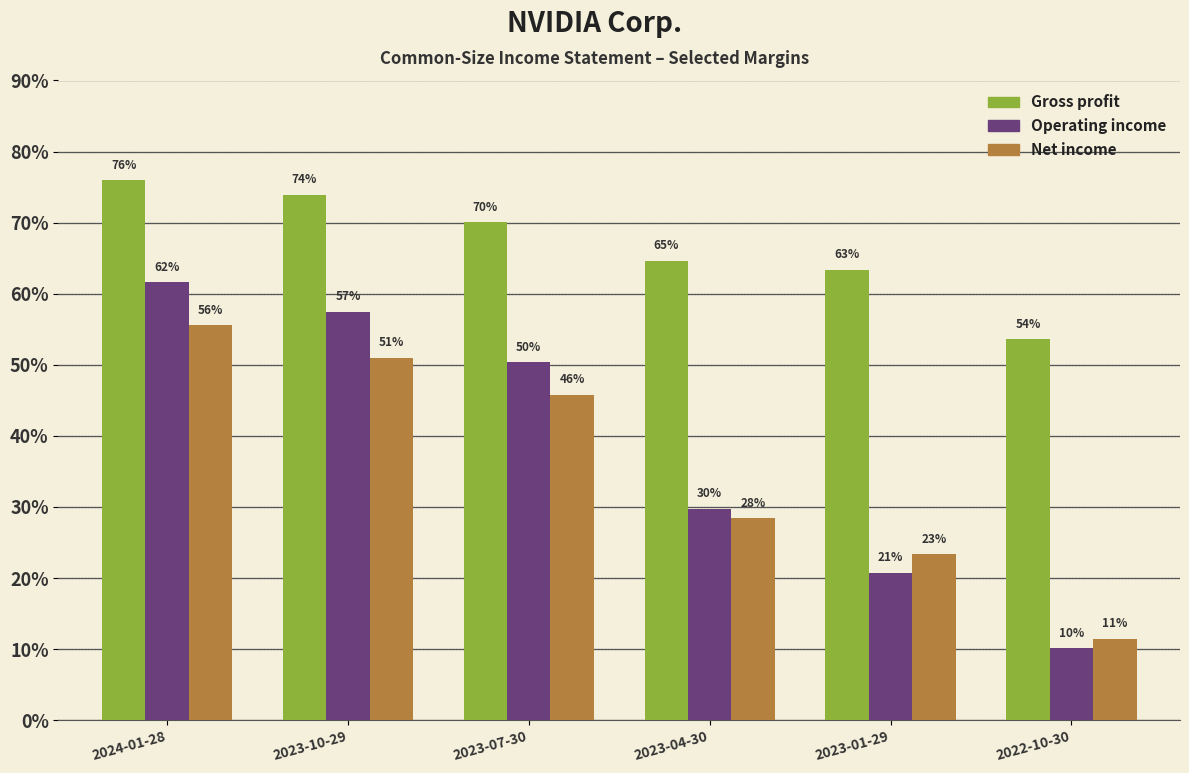

What is the minimum value shown in the chart?

0.1